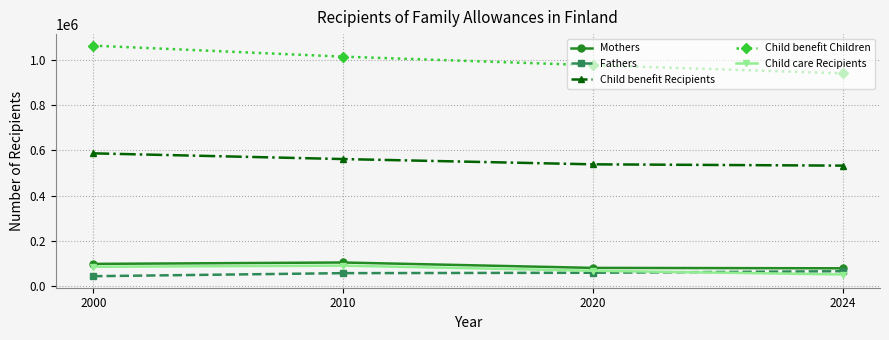

Which series has the widest spread of values?

Child benefit Children